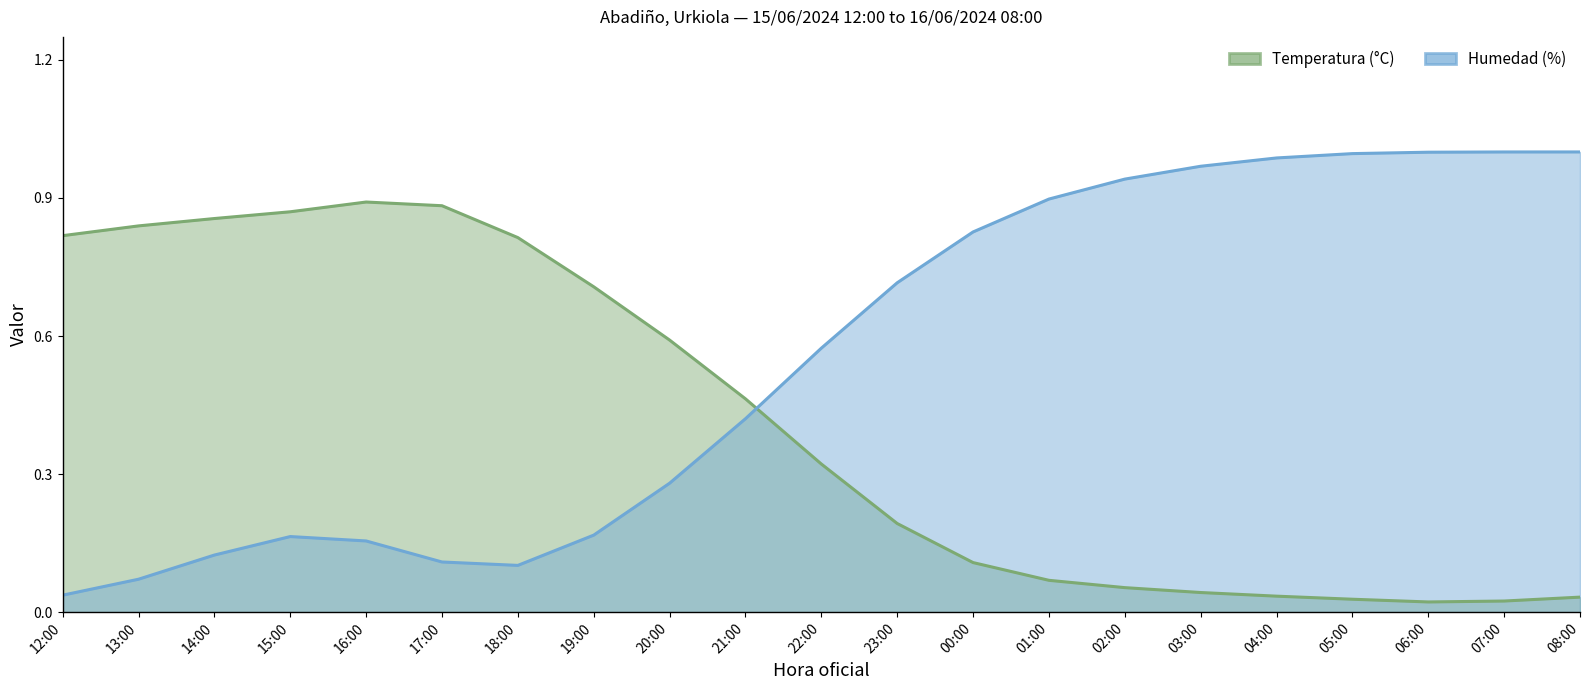

What are all the series names shown in the legend?

Temperatura (°C), Humedad (%)